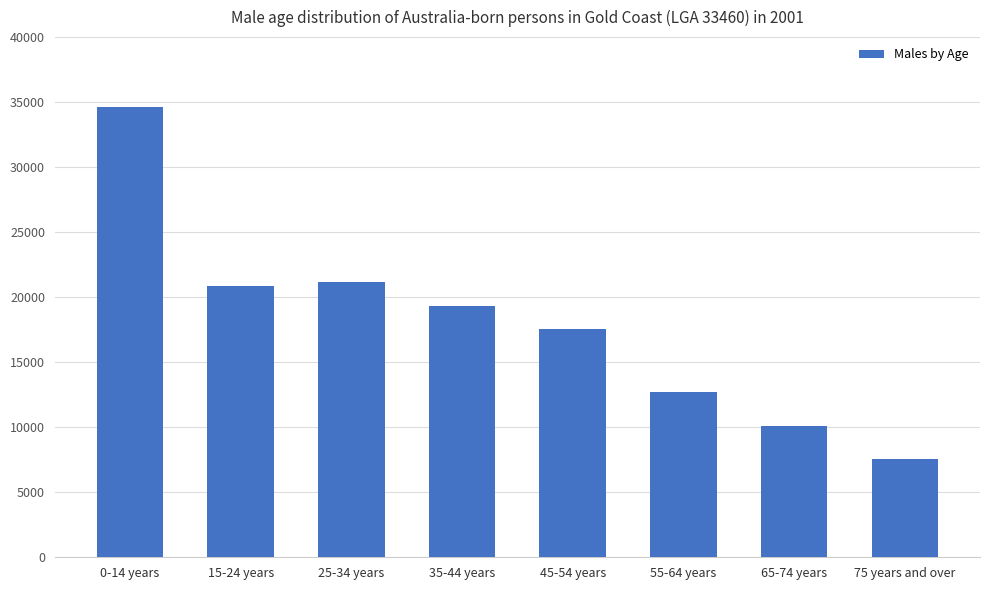

What is the smallest value displayed?

7548